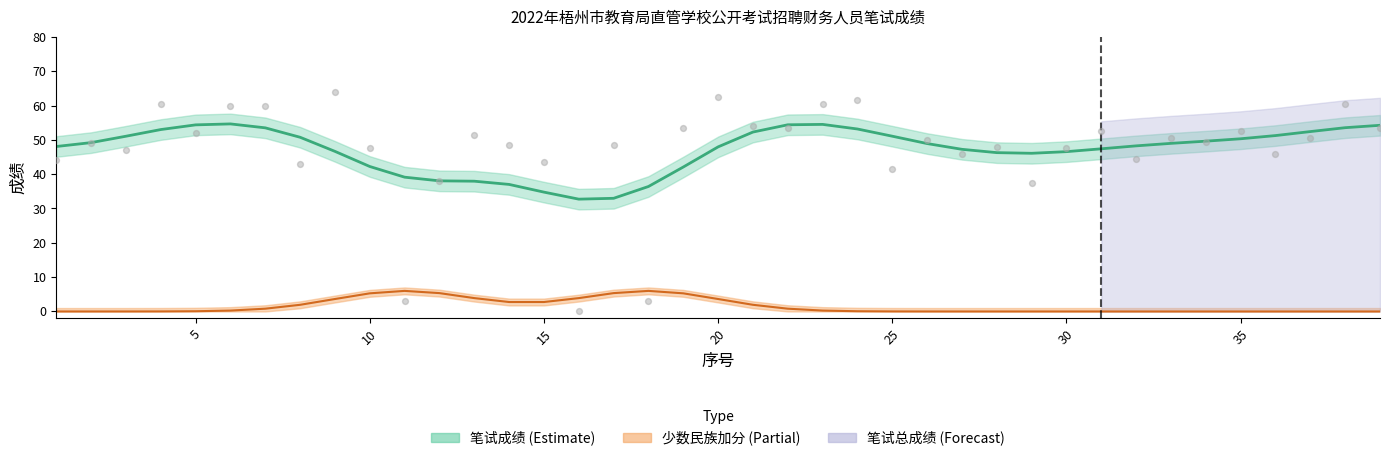

What are all the series names shown in the legend?

笔试总成绩, 笔试成绩, 少数民族加分